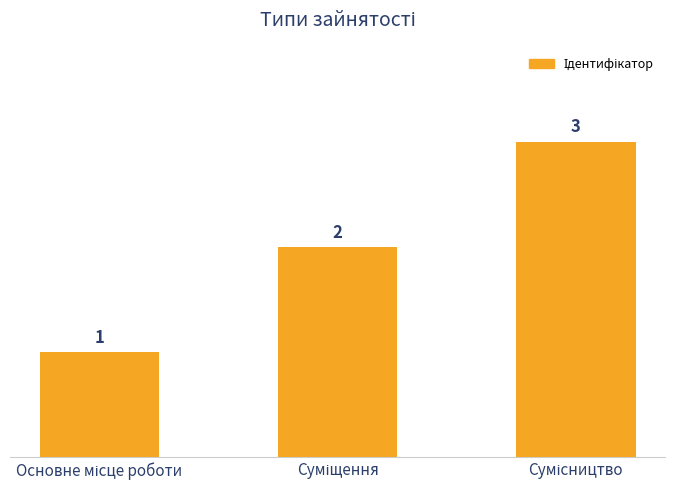

What is the value of the 3rd bar from the left?

3